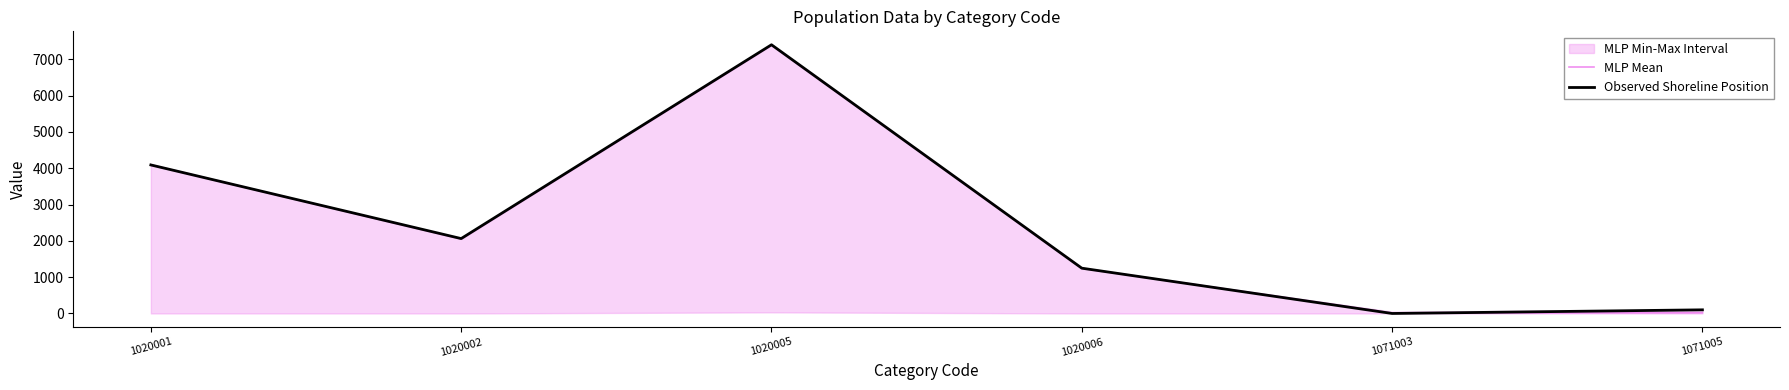

Which series ends up on top after the final intersection of Observed Shoreline Position and MLP Mean?

Observed Shoreline Position